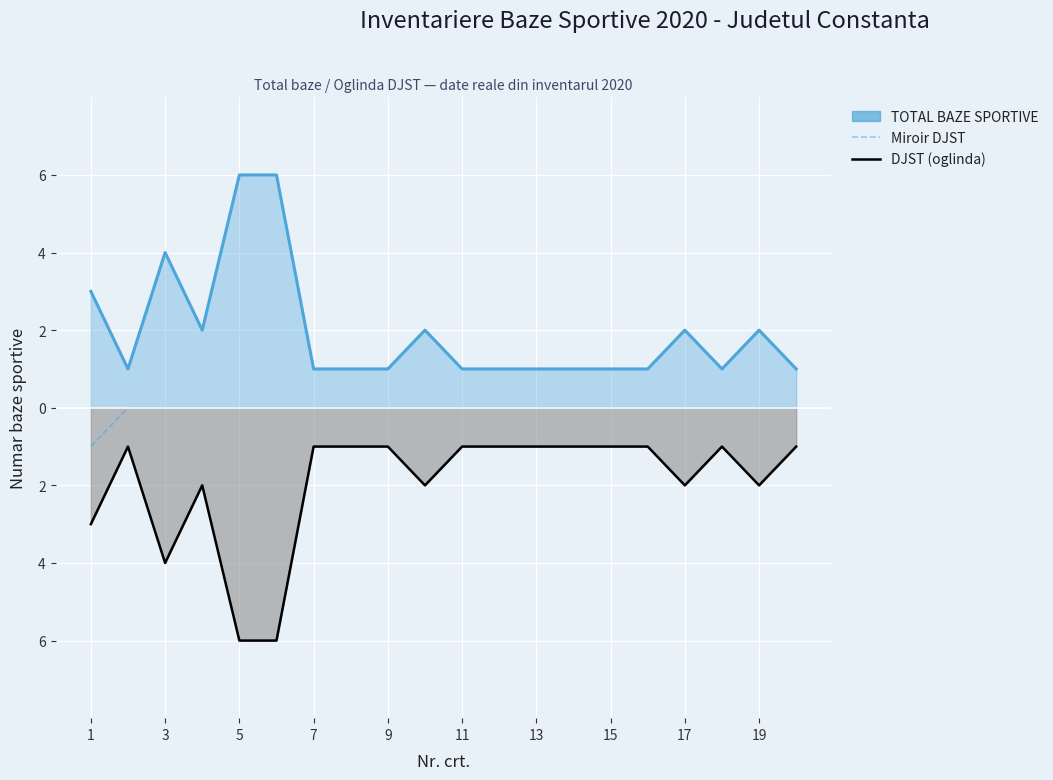

At how many categories does at least one series exceed 4?

2